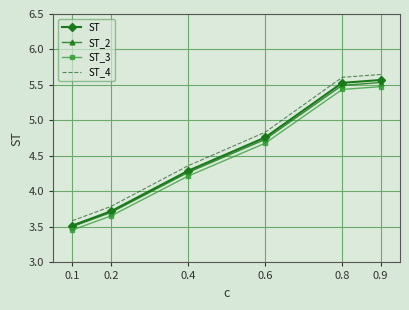

At which label does ST_3 first exceed 4?

0.4